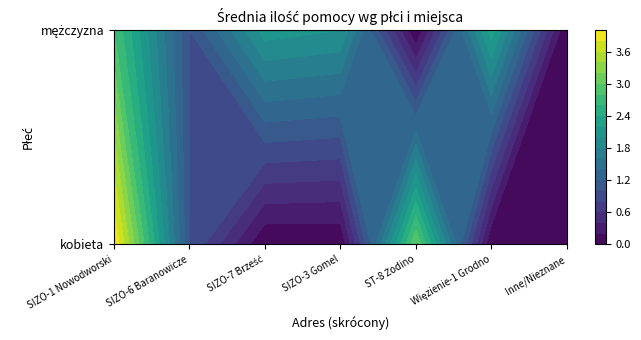

How many values in the mężczyzna series exceed 2?

3